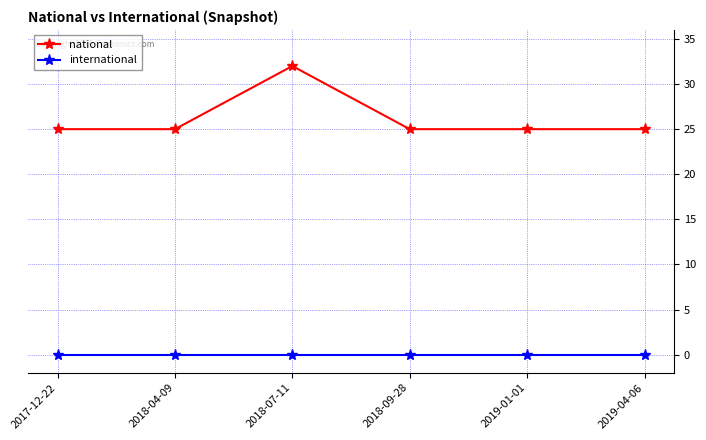

Read the national value at 2019-01-01.

25